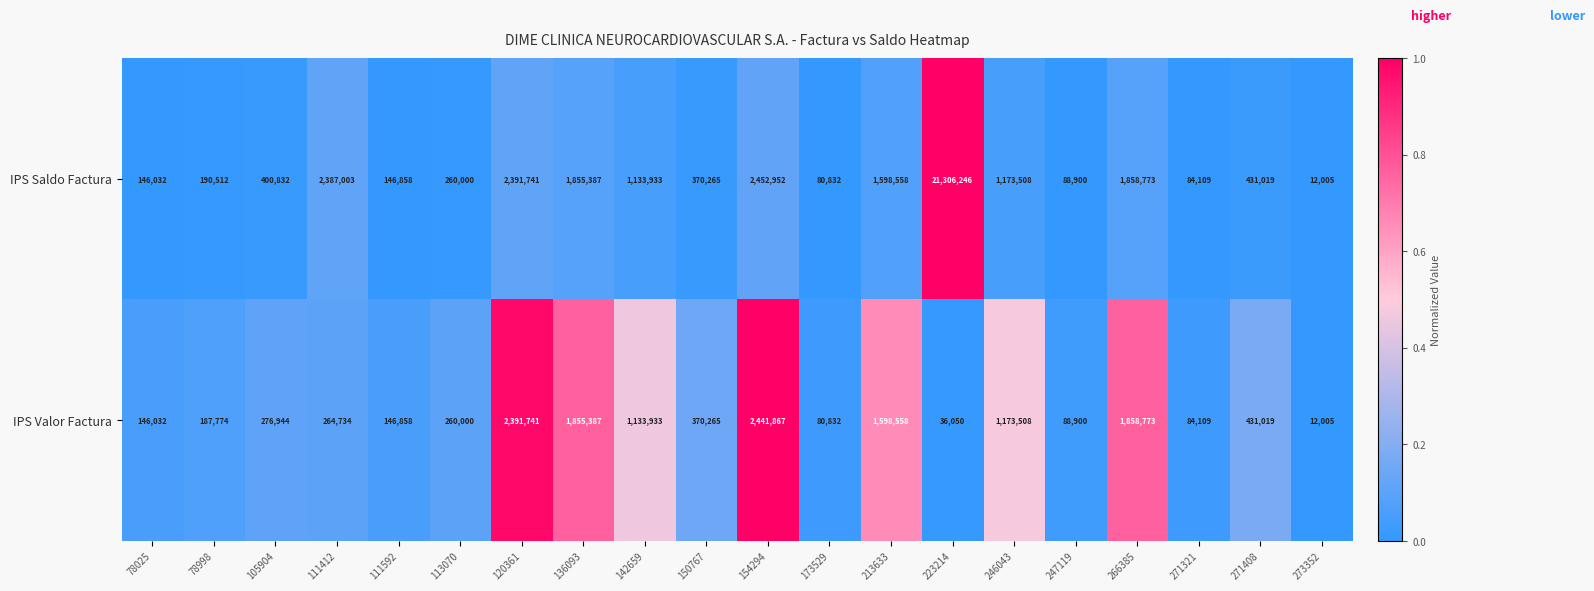

What value does the IPS Valor Factura series have at 78998, to the nearest 10?

187770